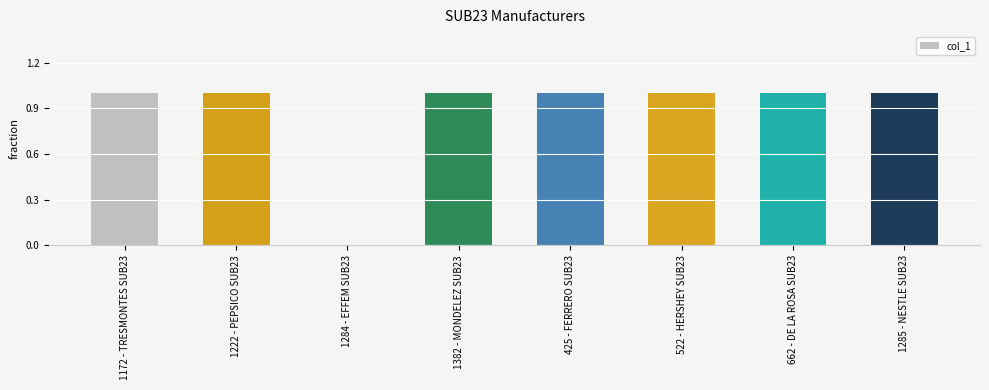

Are the bars horizontal?

No